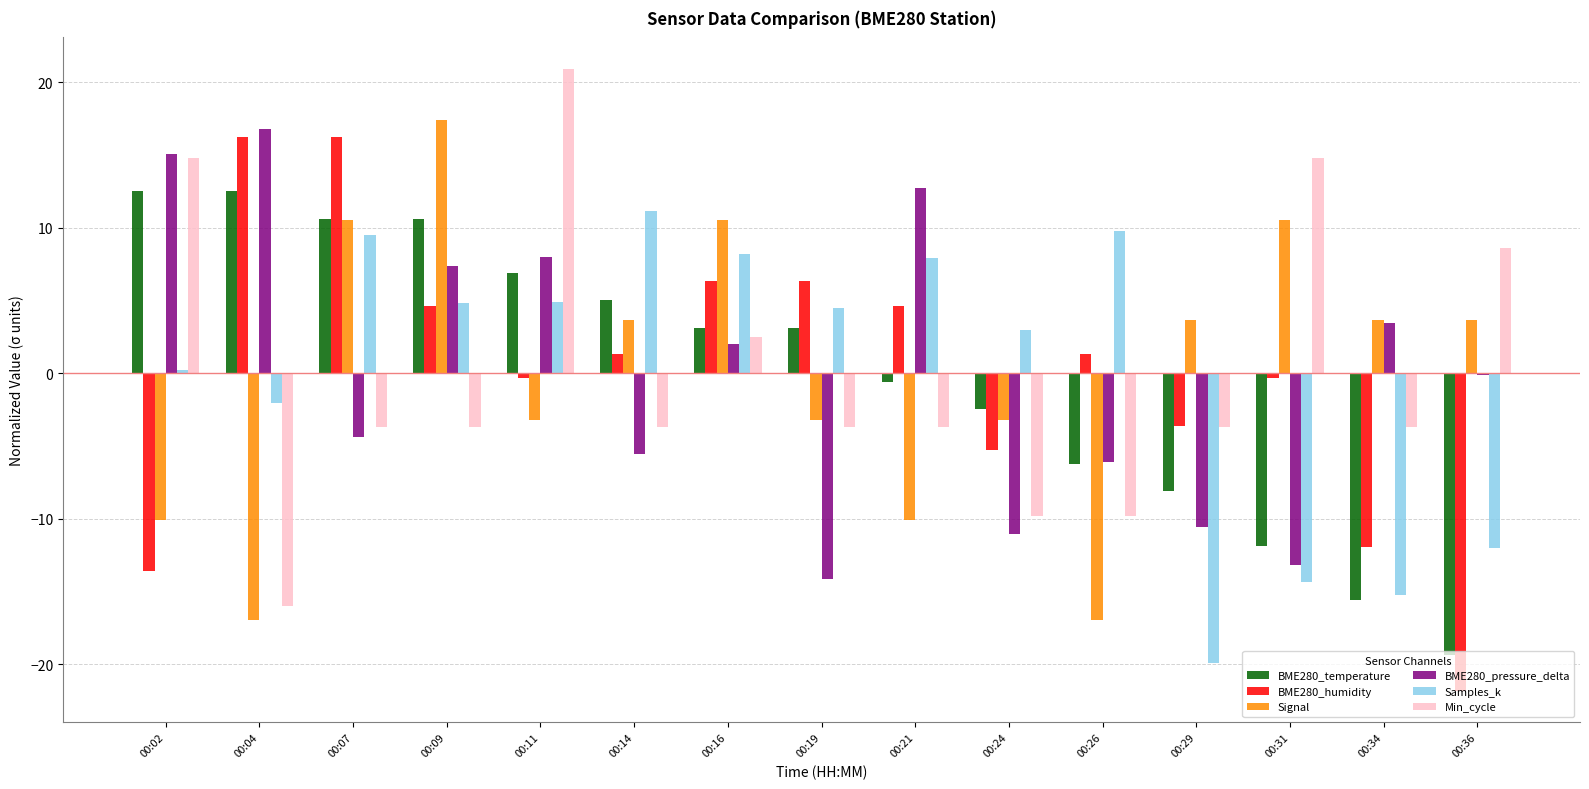

What is the maximum value shown in the chart?

20.9